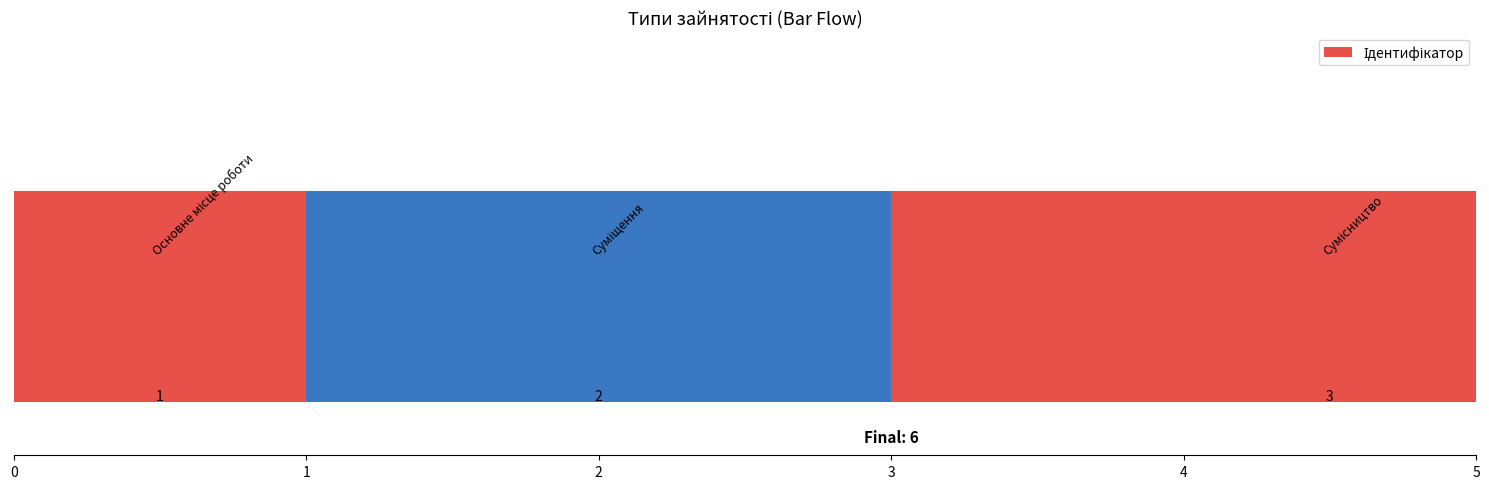

What is the maximum value shown in the chart?

3